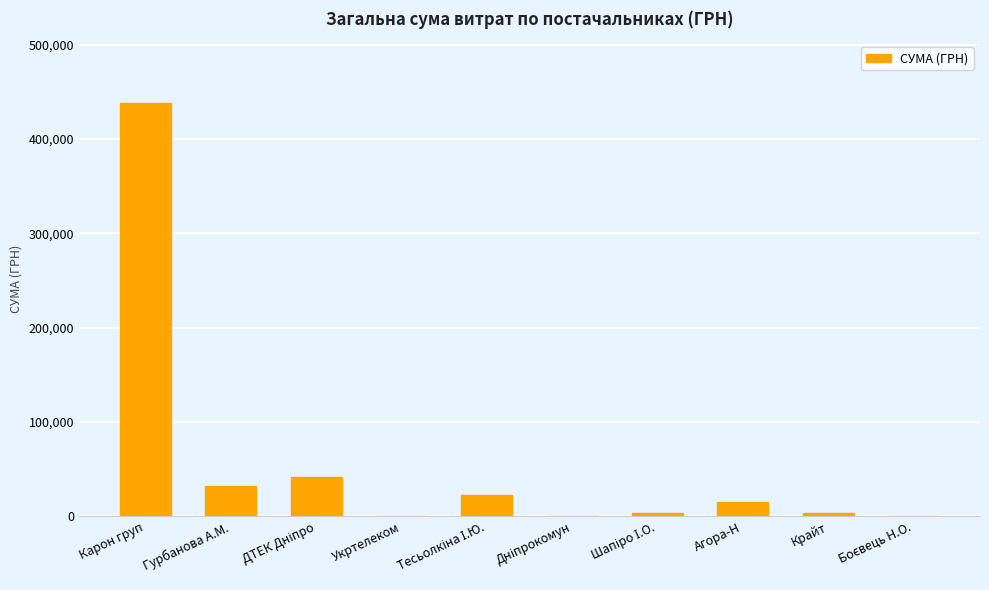

At which label does the data first exceed 14705?

Карон груп